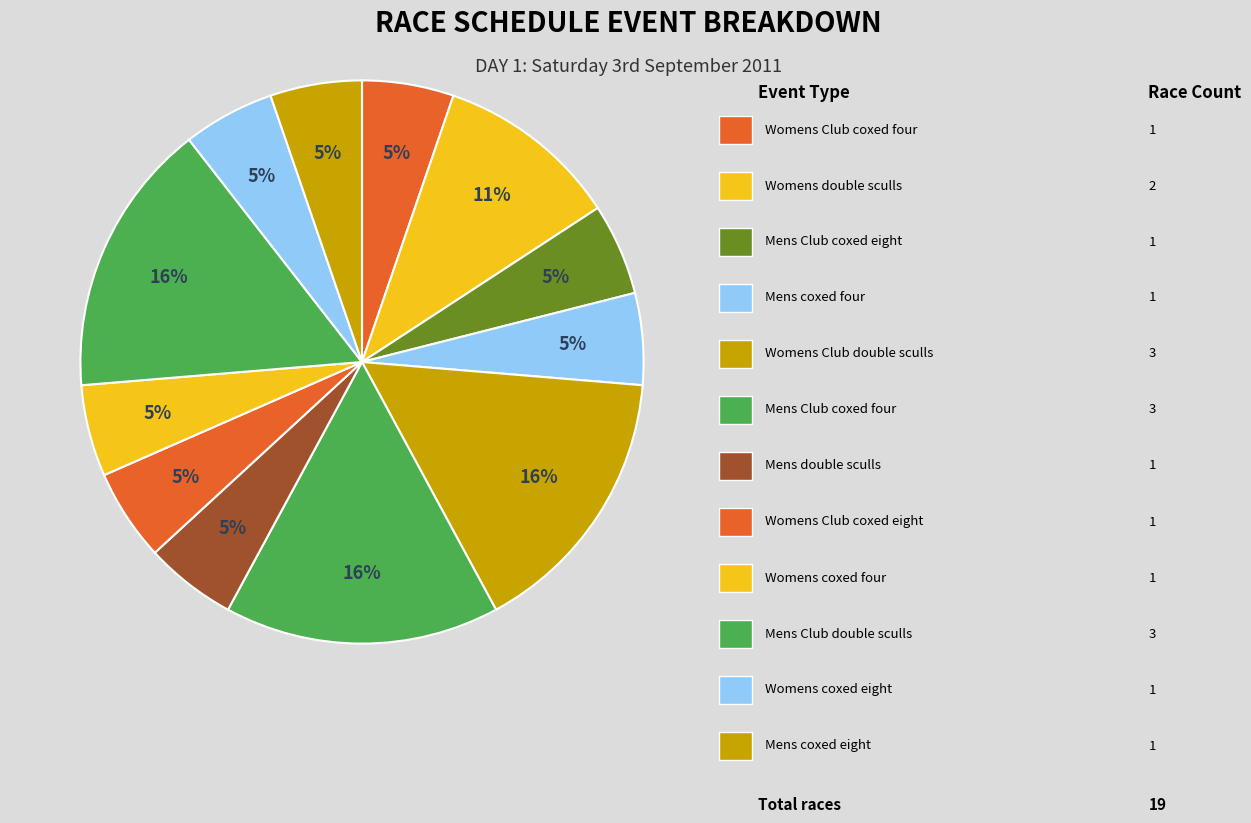

How many segments does this pie chart have?

12